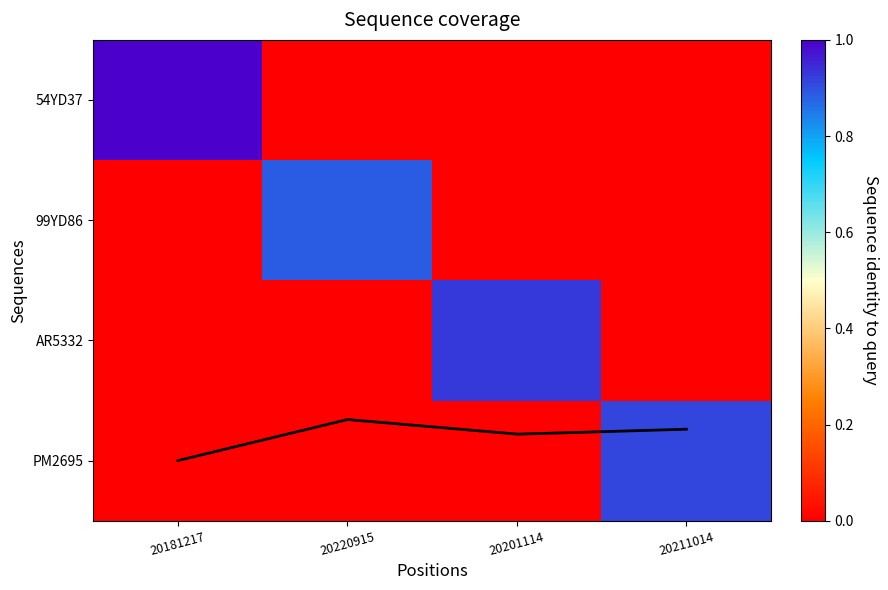

Which label corresponds to the largest value in the chart?

20181217